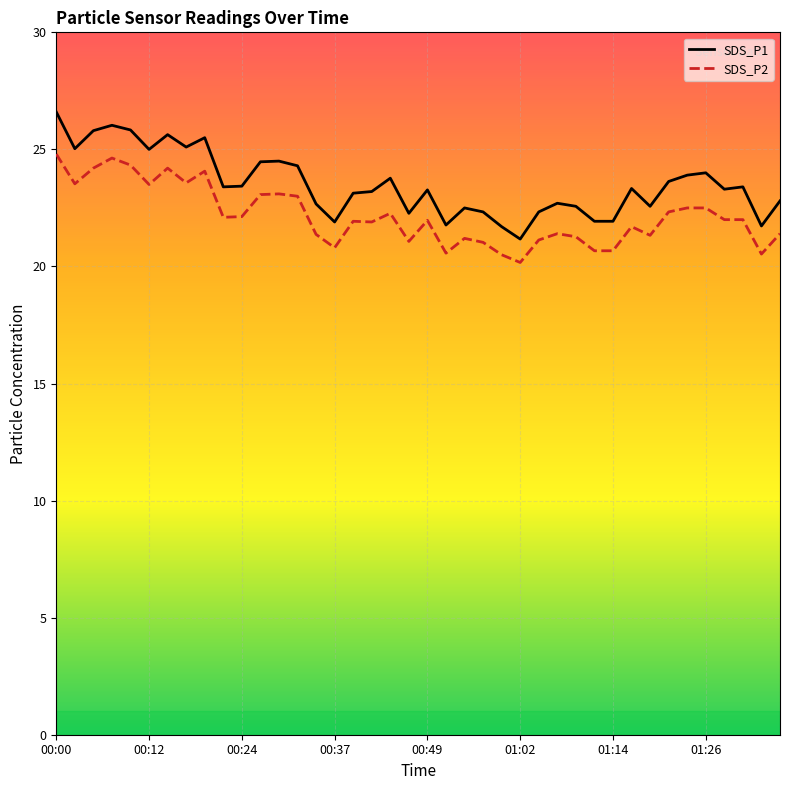

The value of SDS_P1 at 01:14 is 17.8. True or false?

False